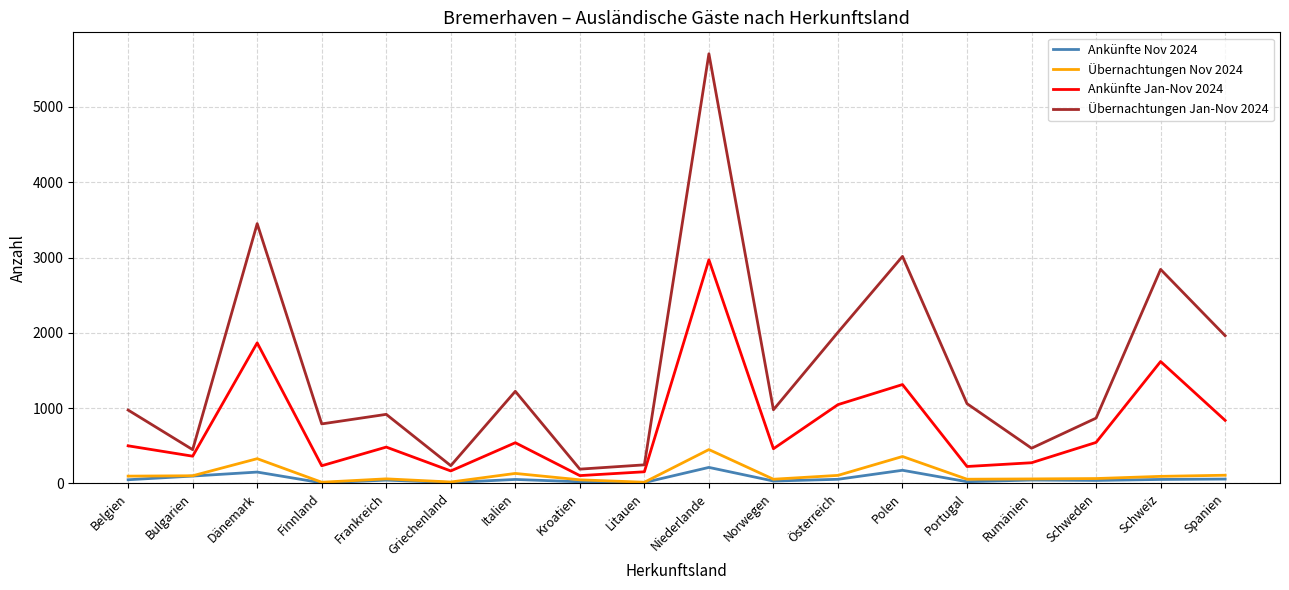

True or false: Übernachtungen Jan-Nov 2024 and Ankünfte Nov 2024 intersect in this chart.

False